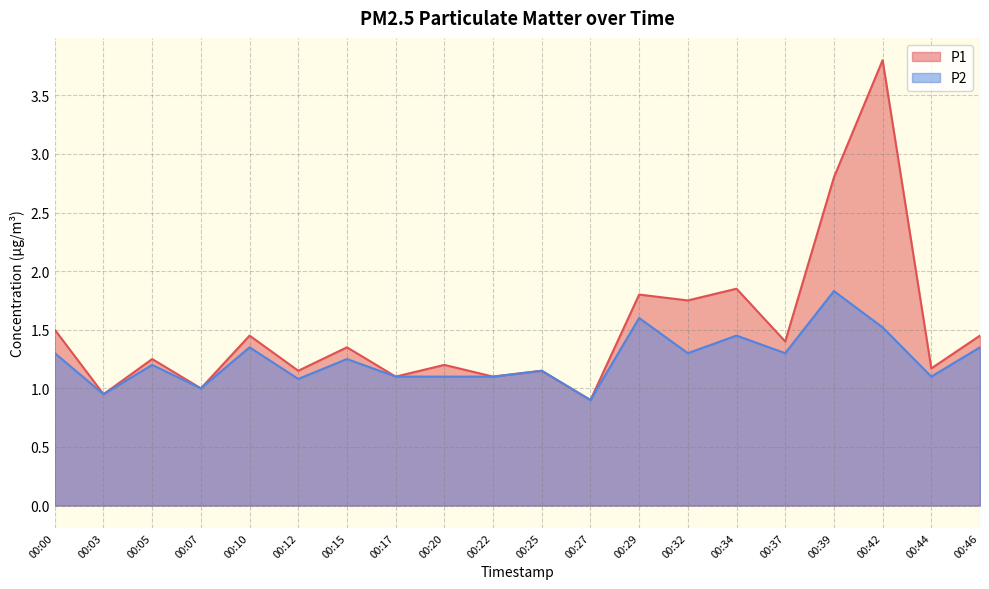

Between 00:25 and 00:32, which is larger?

00:32